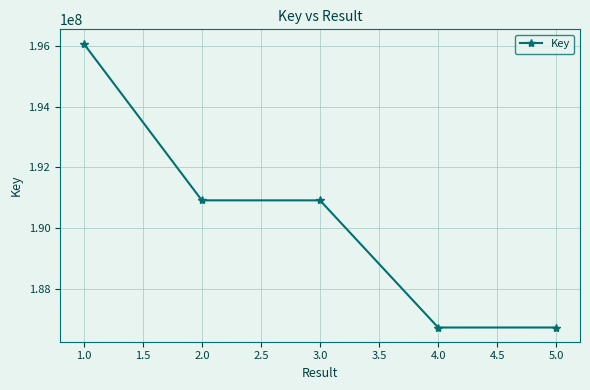

What is the label of the 5th point from the left?

5.0